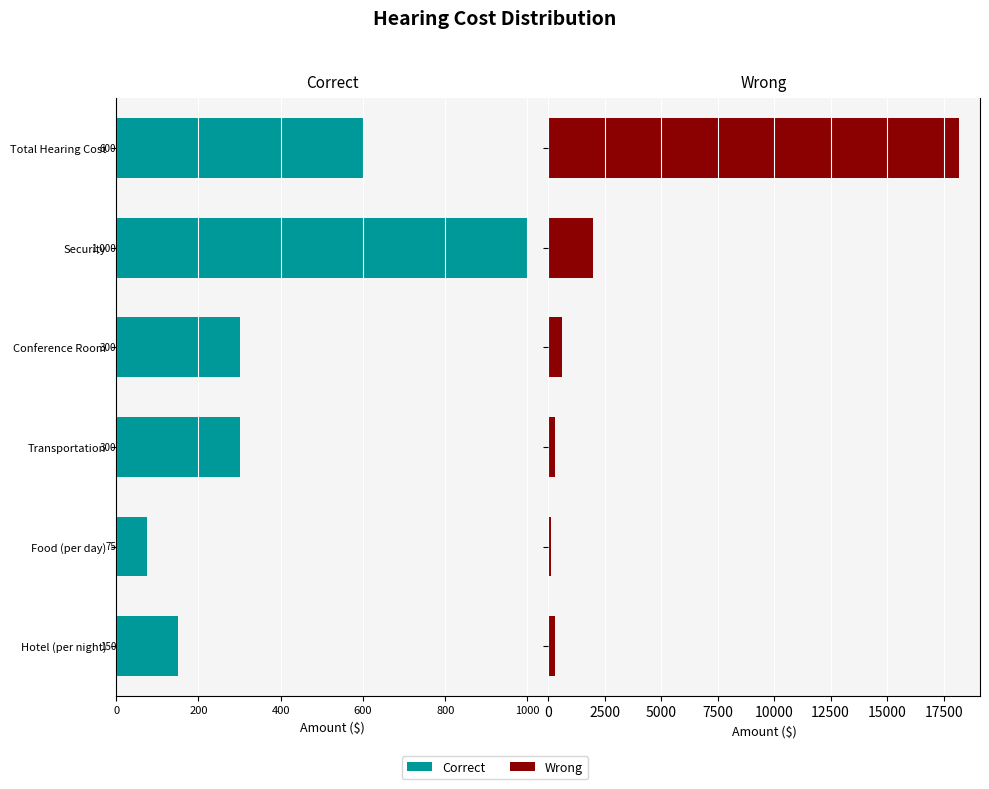

What is the minimum value for Wrong?

150